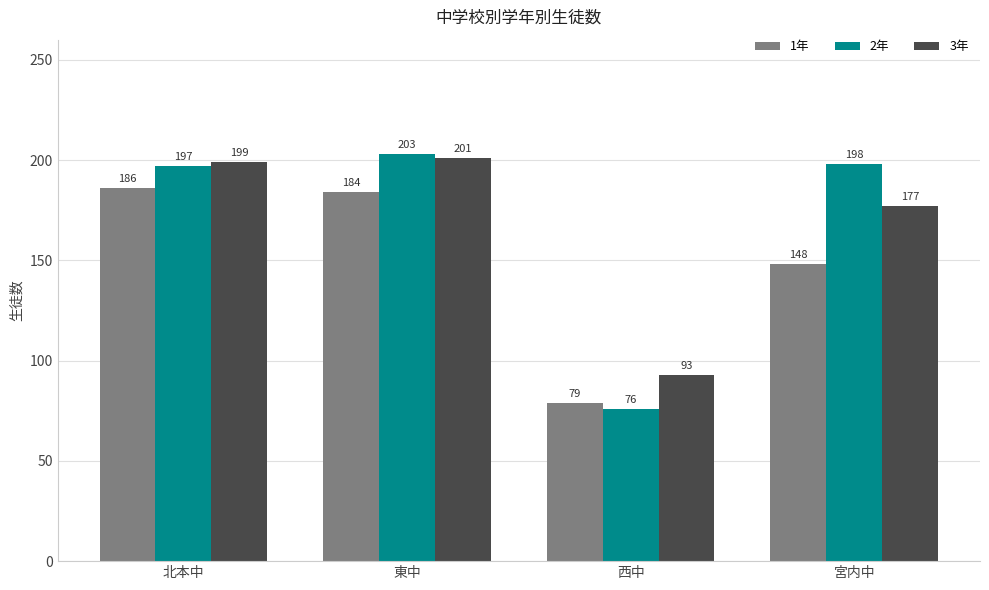

Is the value of 3年 at 東中 greater than the value of 2年 at 宮内中?

Yes